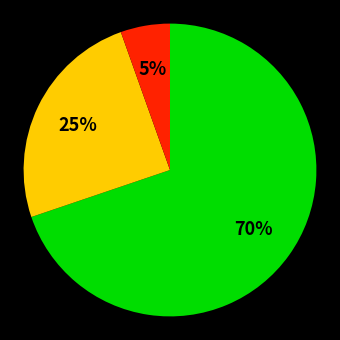

Does any single category account for the majority?

Yes